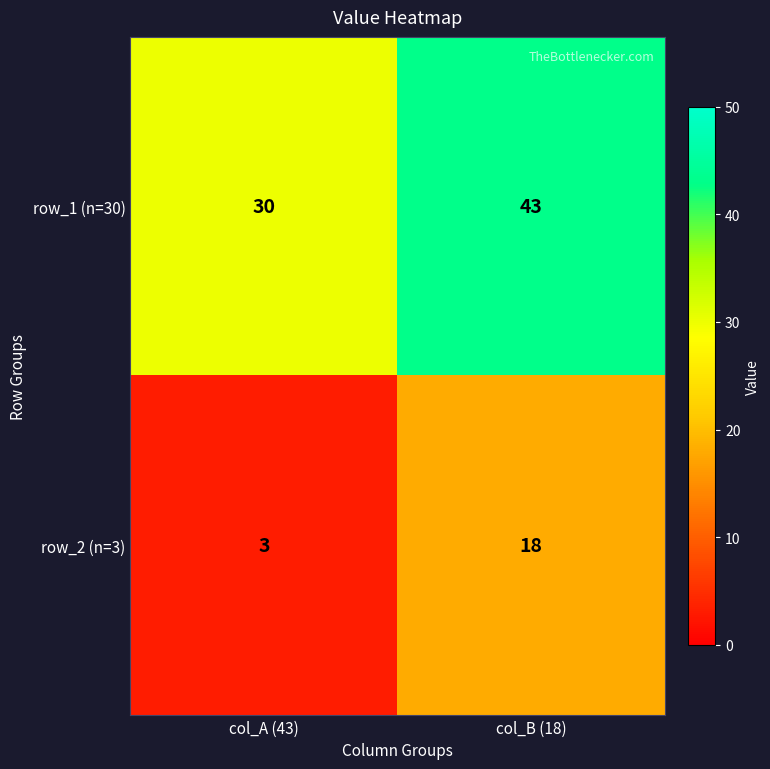

Which series has the largest range (max minus min)?

row_2 (n=3)